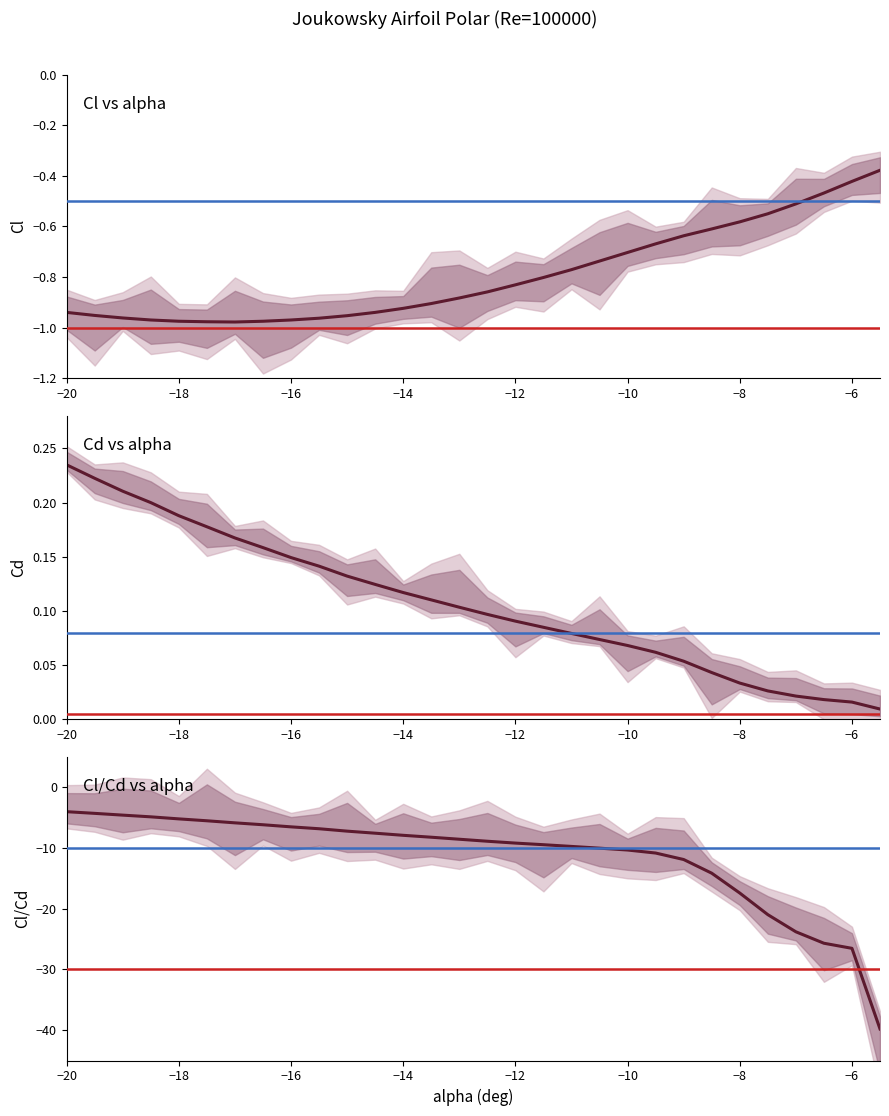

Is it true that Cd equals 0.1 at −6?

False